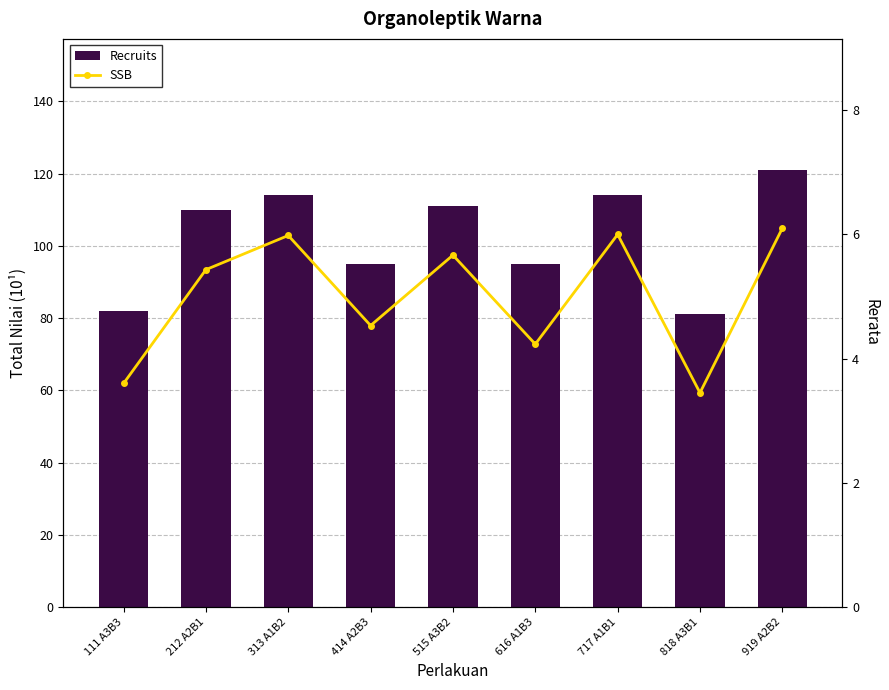

What is the minimum value for Recruits?

81.0